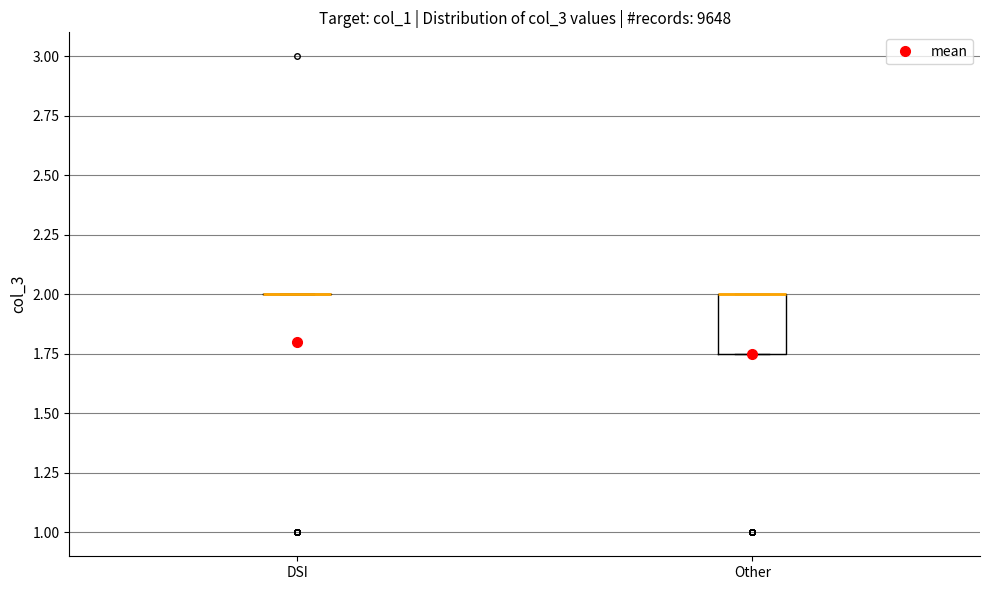

Where is the upper edge of the box for Other on the y-axis? The values are not printed on the chart, so give them approximately, as read against the axis.

2.00